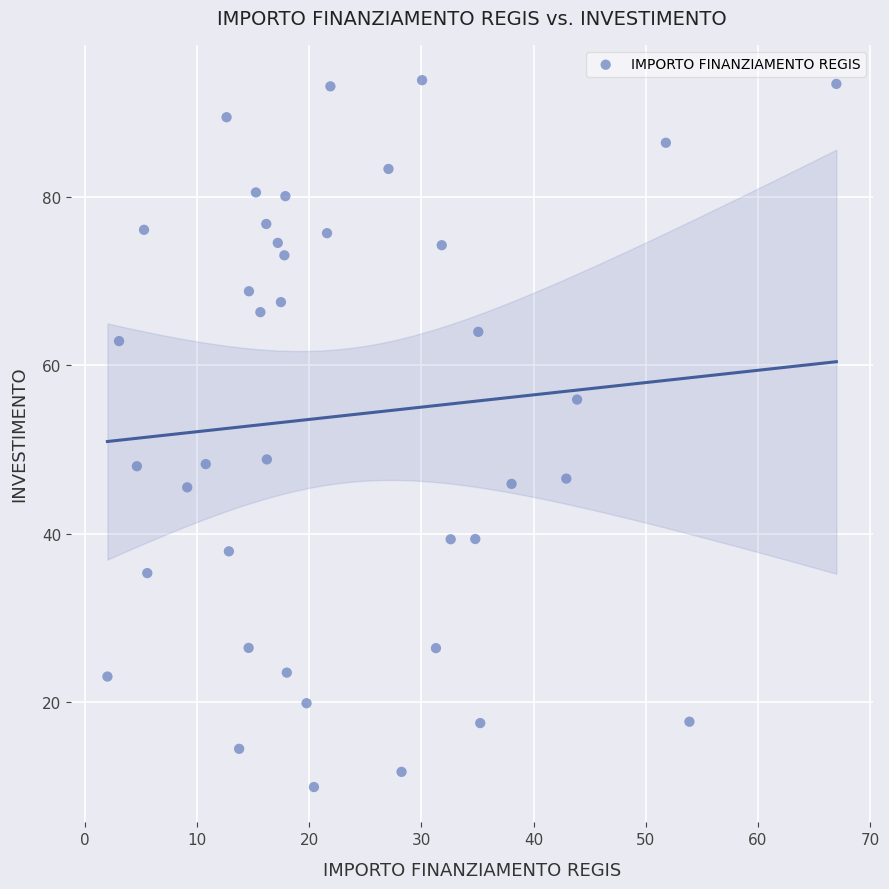

What is the range of Y values (max minus min)?

83.9